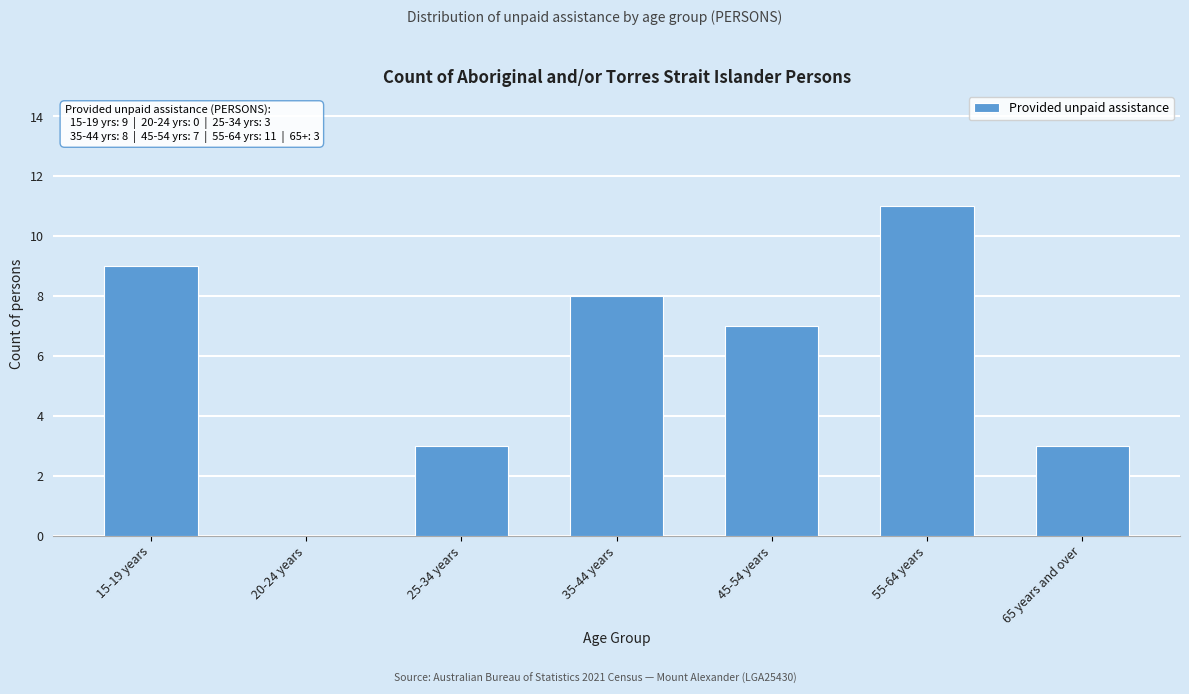

Reading left to right, list all the values displayed in this chart.

15-19 years=9	20-24 years=0	25-34 years=3	35-44 years=8	45-54 years=7	55-64 years=11	65 years and over=3